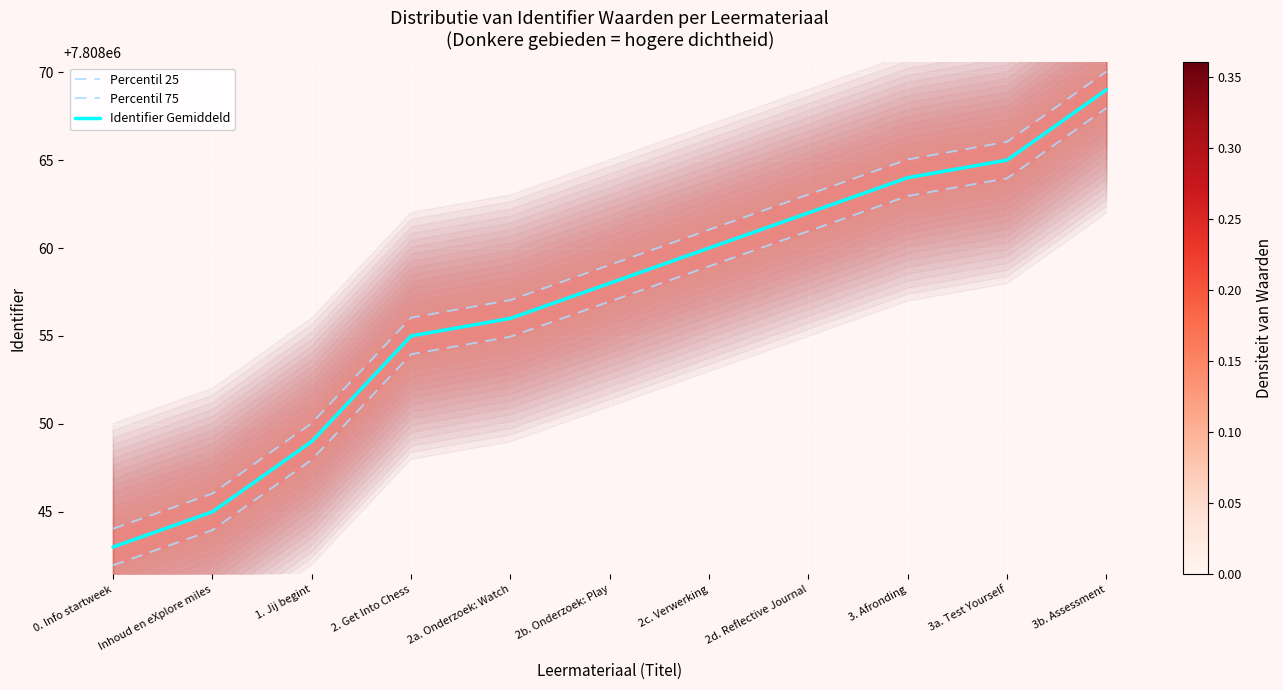

What is the difference between the highest and lowest values at 1. Jij begint?

2.1